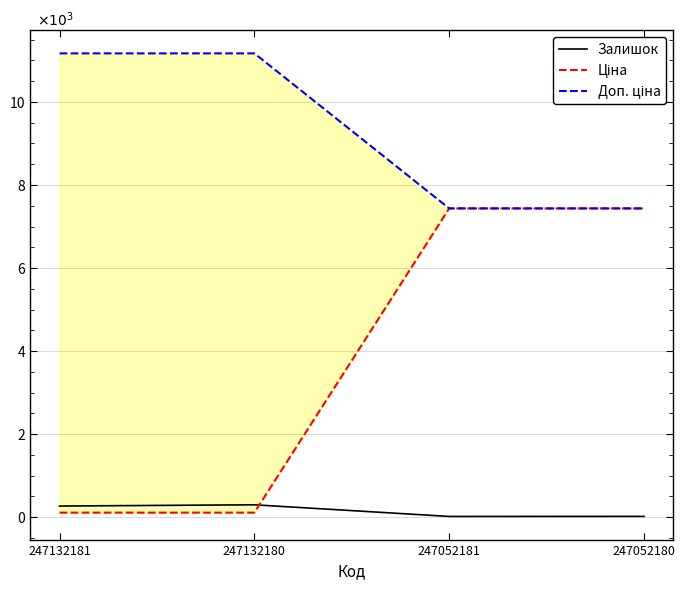

What is the value of the Доп. ціна point at the 2nd from the left?

11169.0